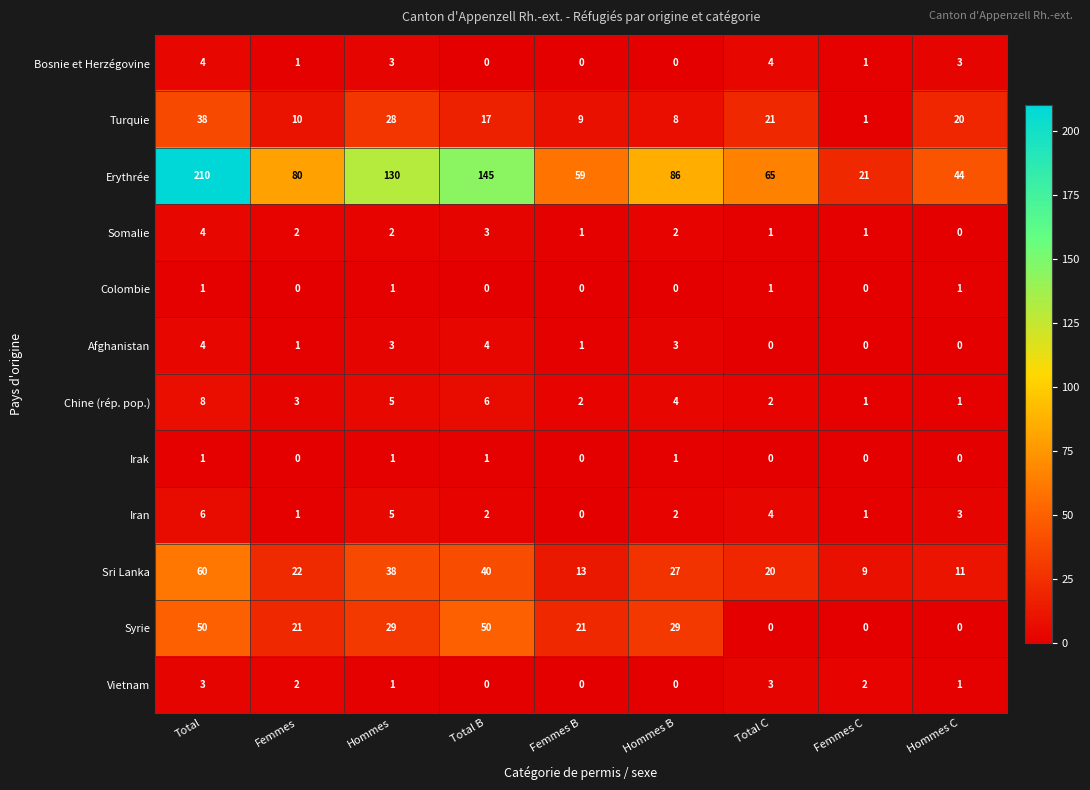

What is the average value of the Turquie series?

17